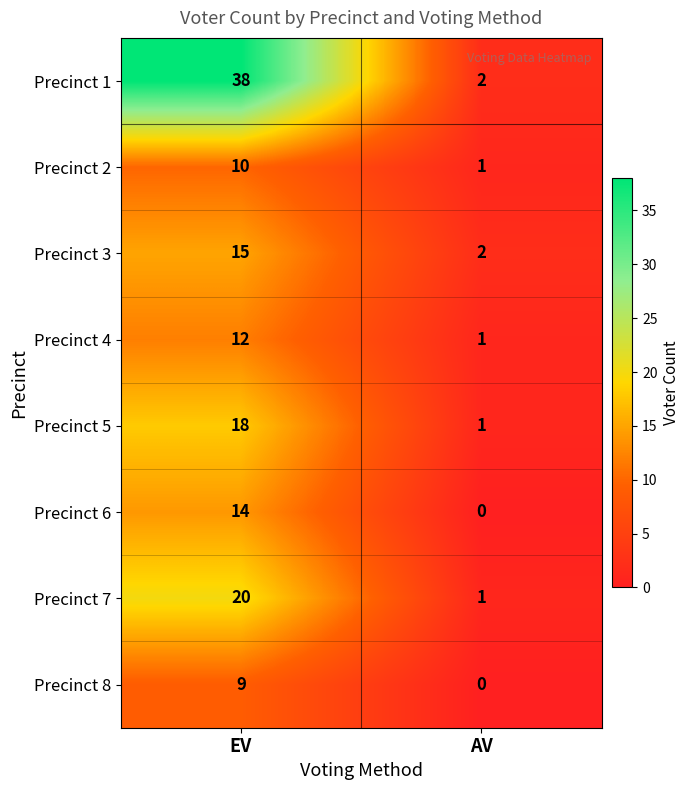

What is the sum of all Precinct 2 values?

11